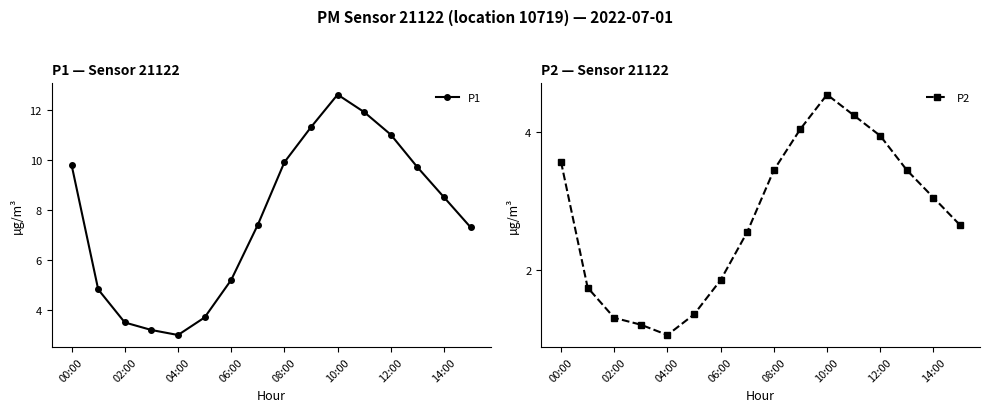

What position from the right is 13?

3